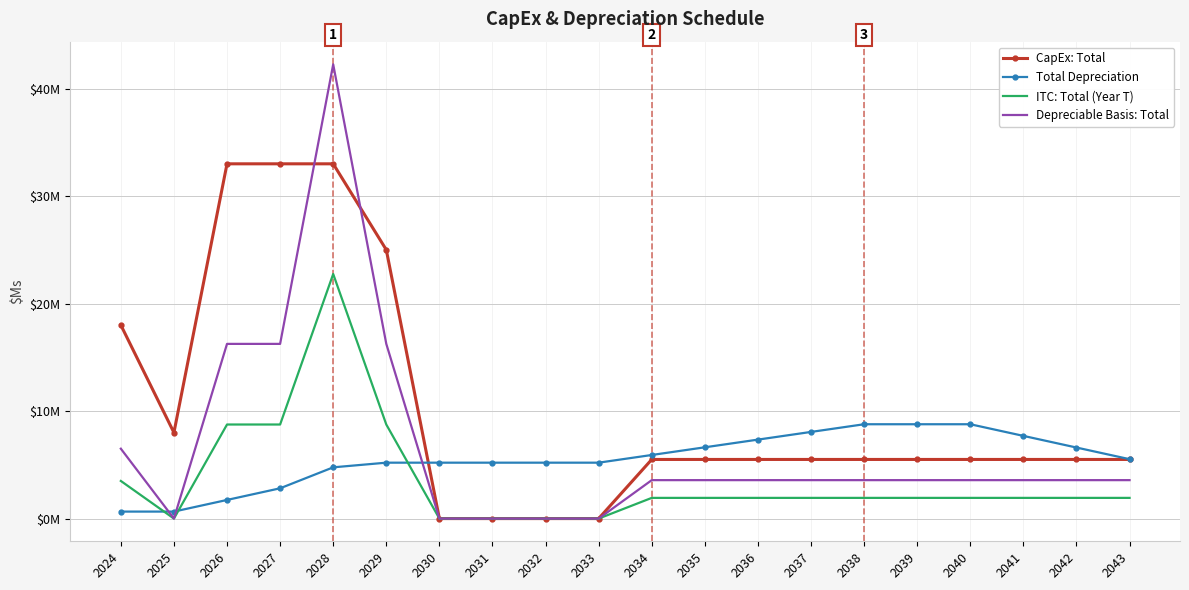

What is the sum of the Total Depreciation values at 2031 and 2025?

5.9